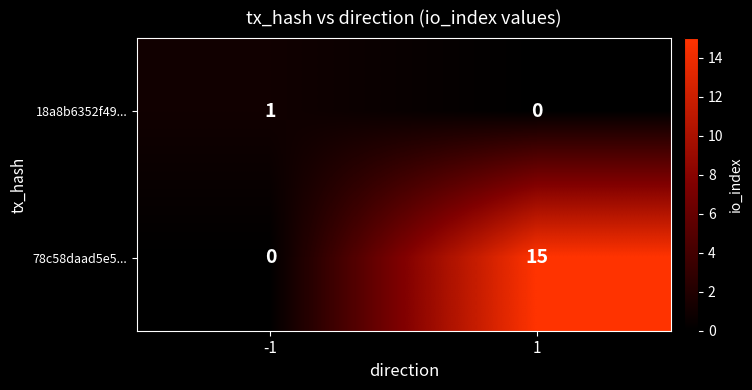

What value does the 78c58daad5e5... series have at 1?

15